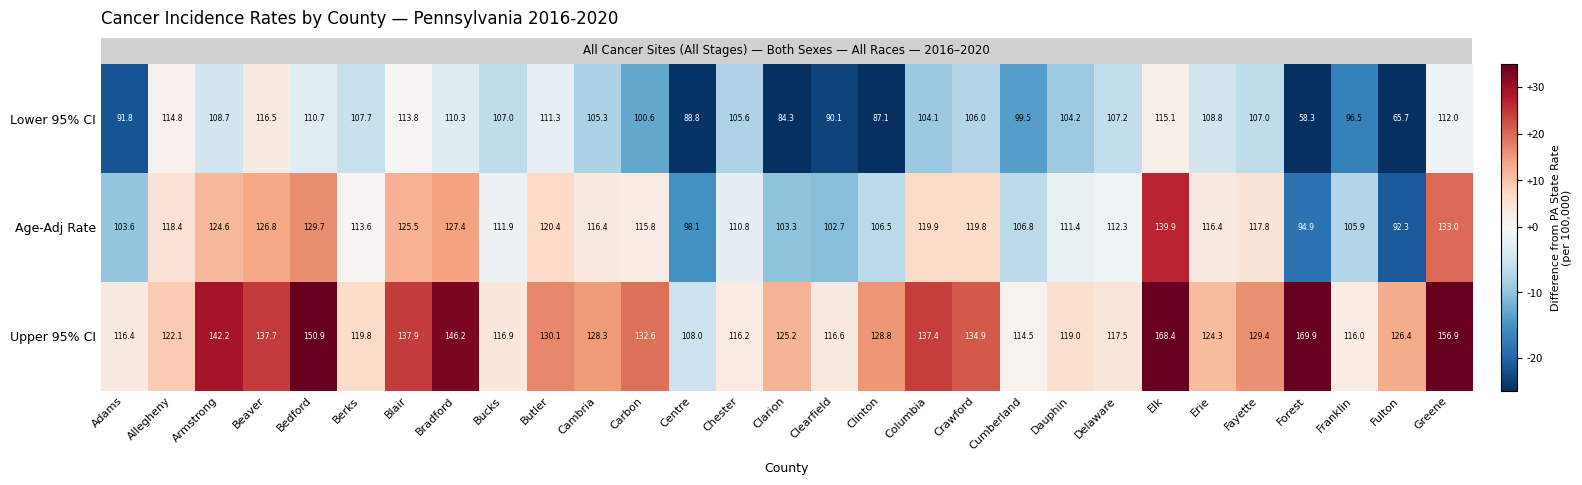

Rank the series by their average value, from highest to lowest.

Upper 95% CI, Age-Adj Rate, Lower 95% CI